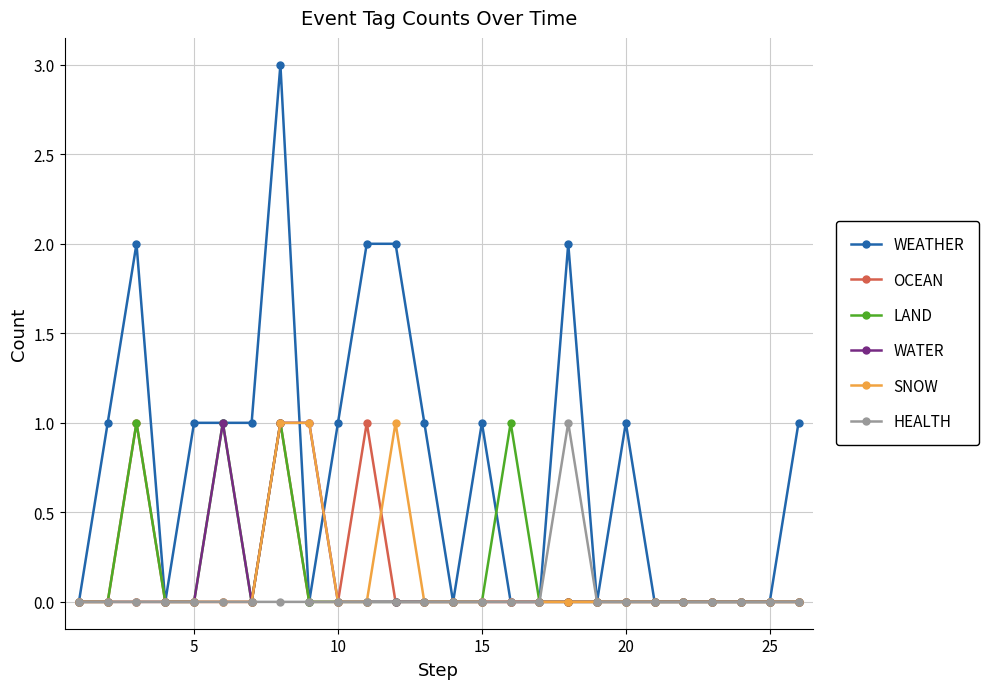

What is the maximum value shown in the chart?

3